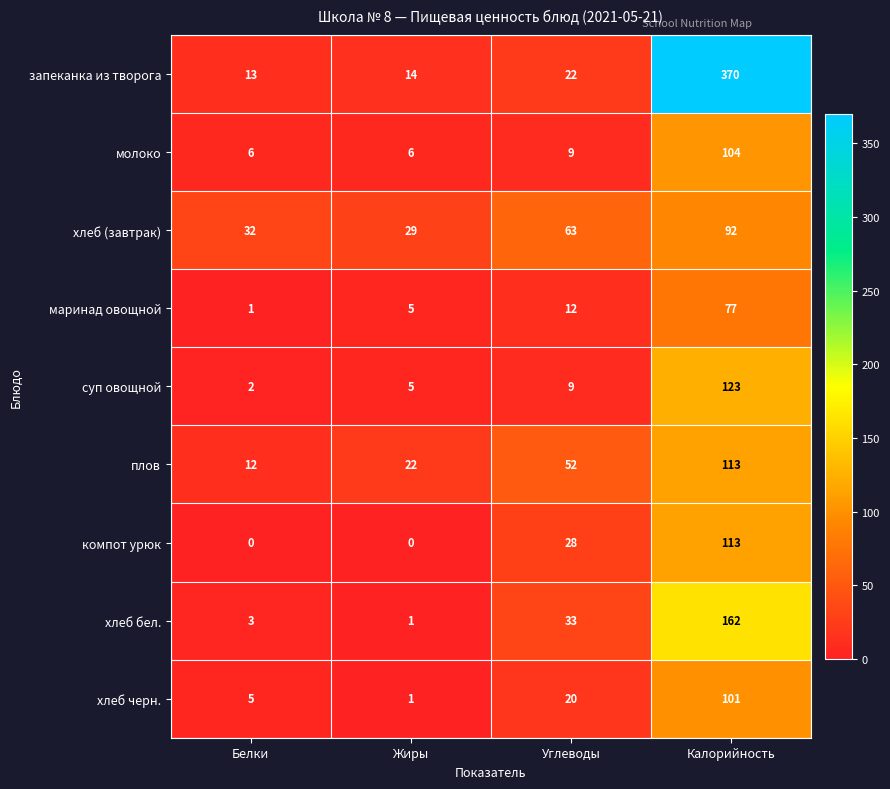

What is the highest value of the компот урюк series?

113